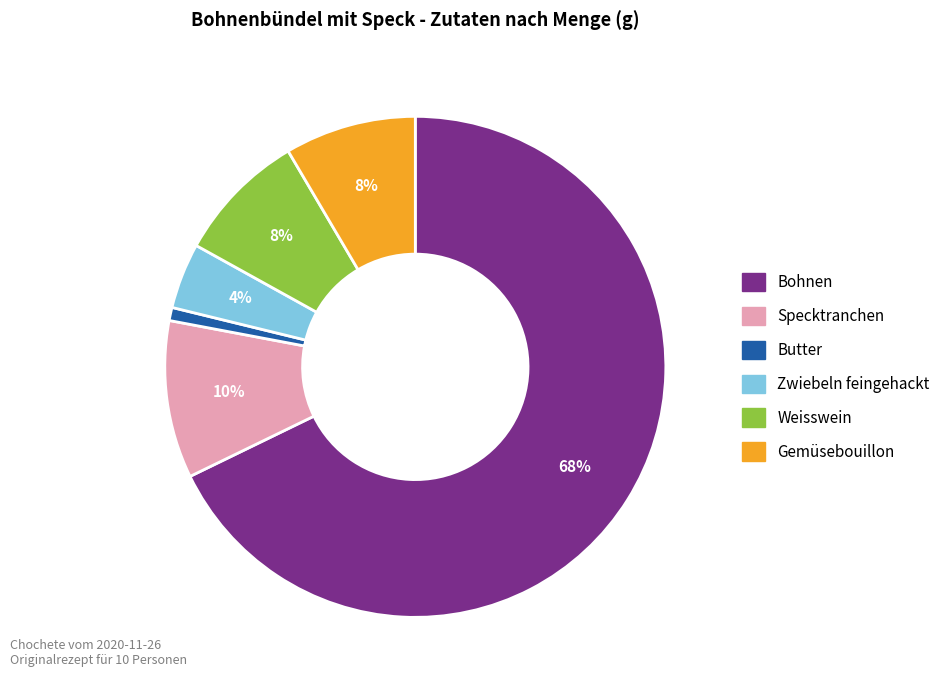

Combined, do Zwiebeln feingehackt and Butter account for over 50%?

No